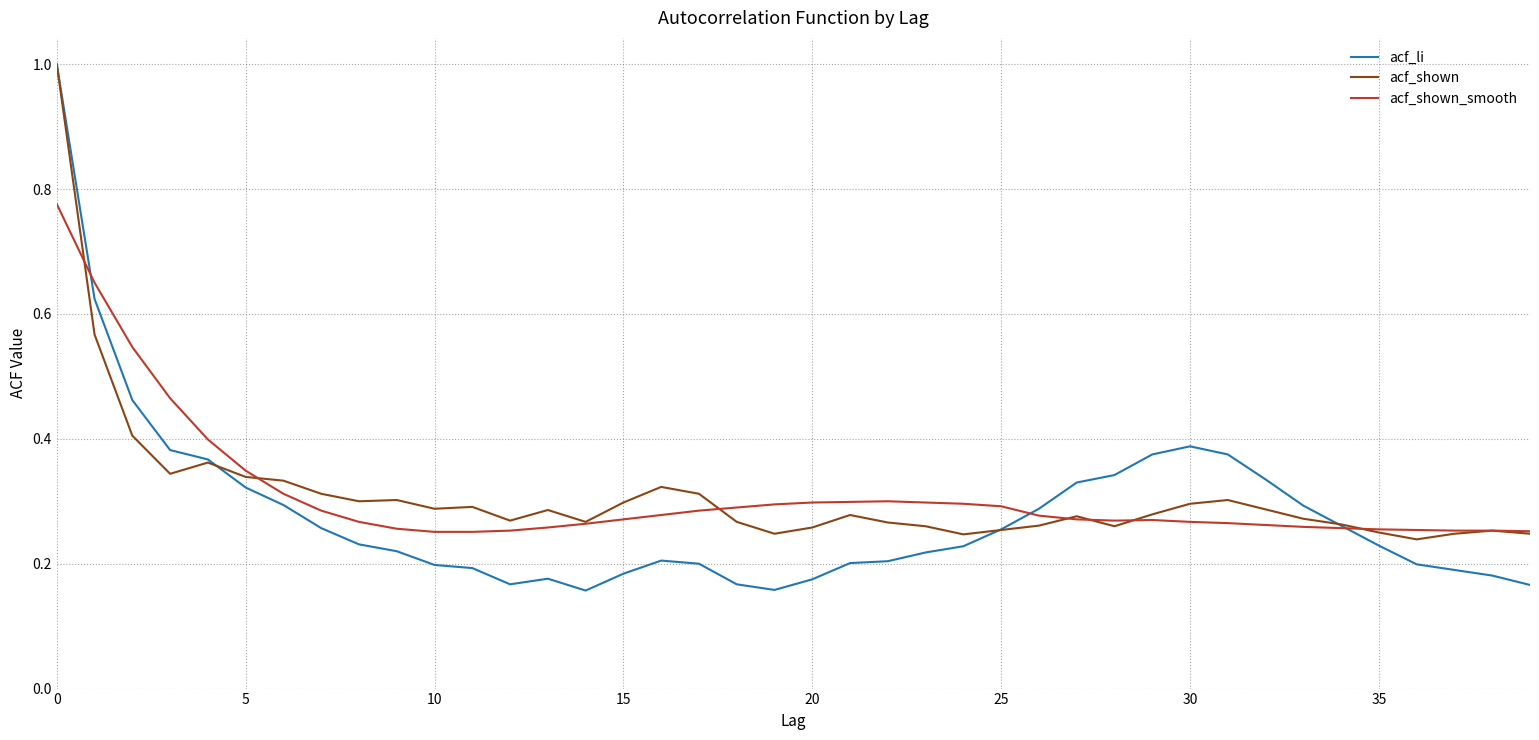

What is the maximum value shown in the chart?

1.0